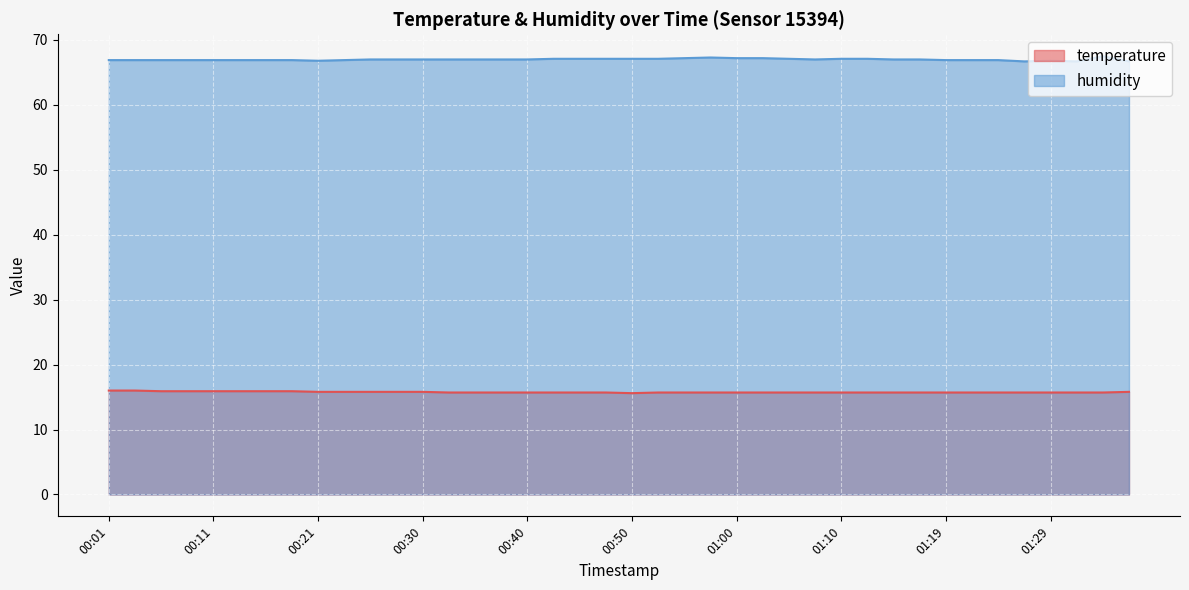

How many temperature values are between 15 and 16?

40